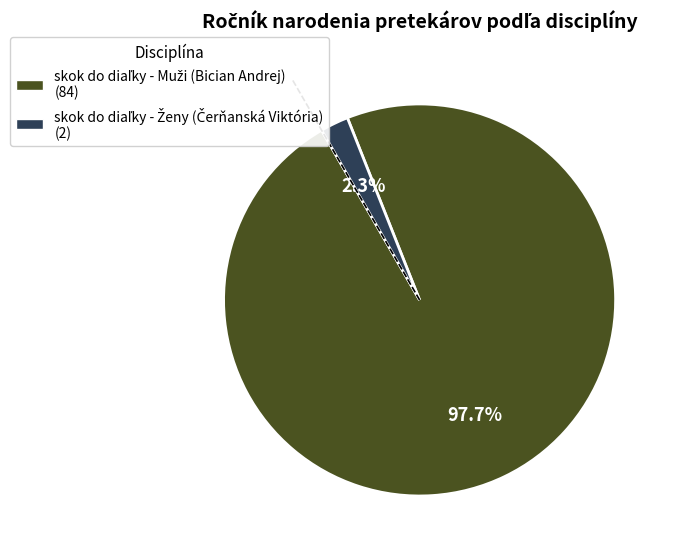

Is there a majority slice in this chart?

Yes